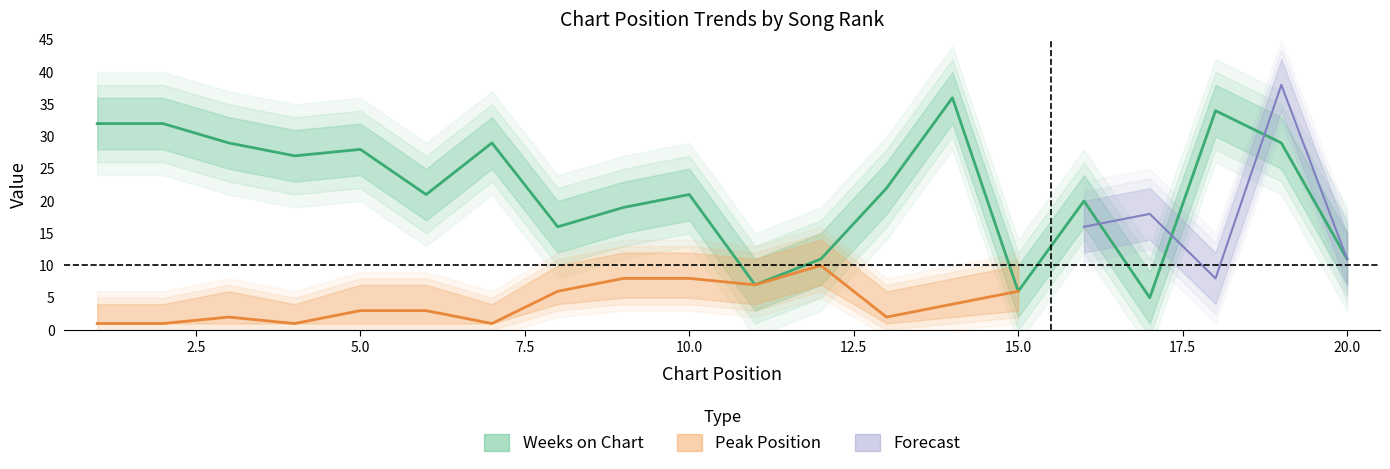

What is the difference between the second highest and second lowest values?

28